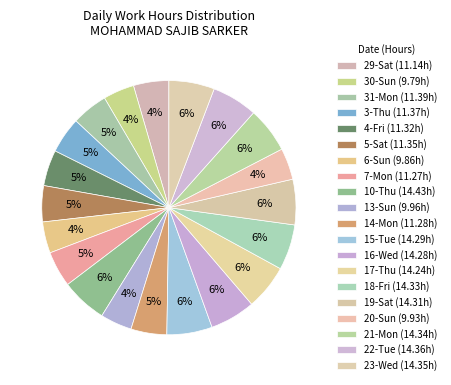

What is the total percentage of 23-Wed and 20-Sun?

9.8%